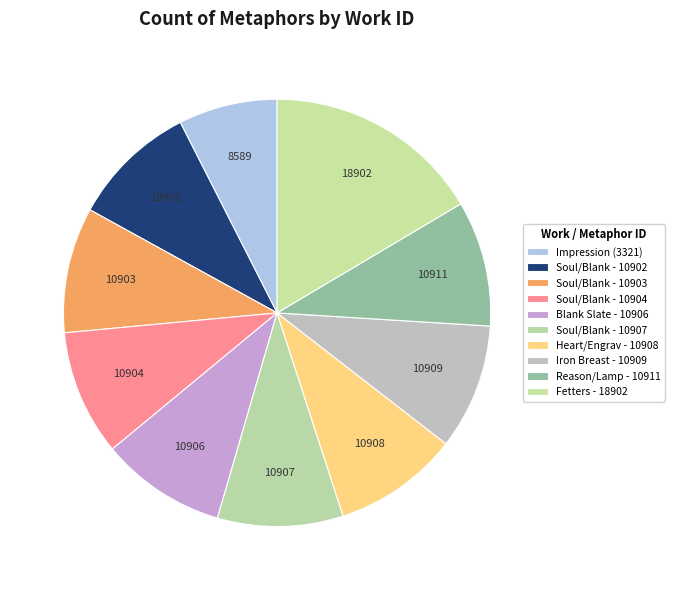

Is Soul/Blank - 10902 the majority of the pie?

No